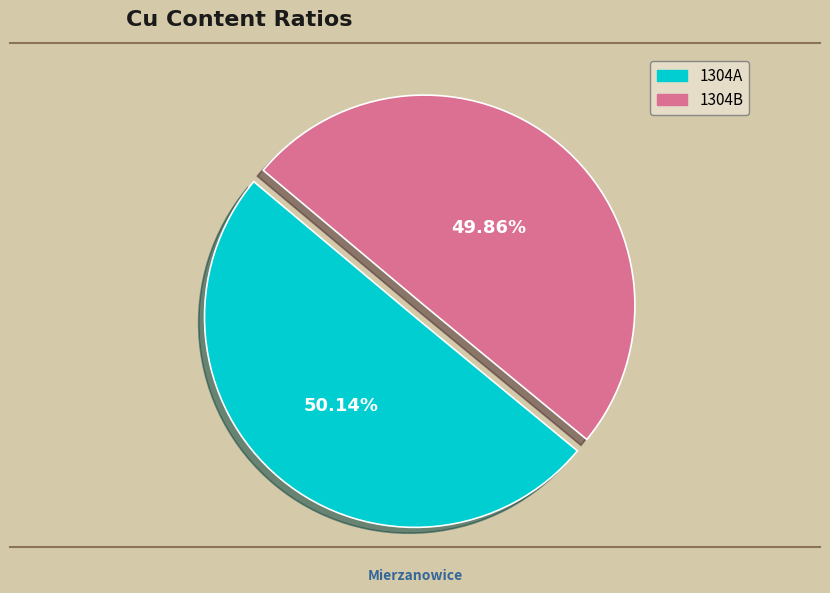

What percentage is the 1304B slice, to the nearest percent?

50%